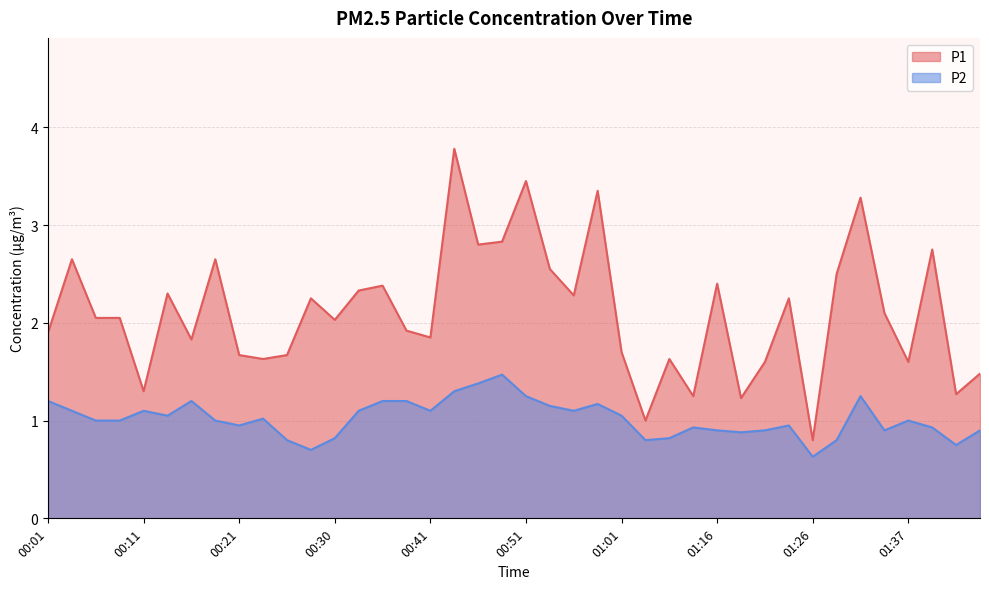

What is the total value across all series at 00:51?

4.7